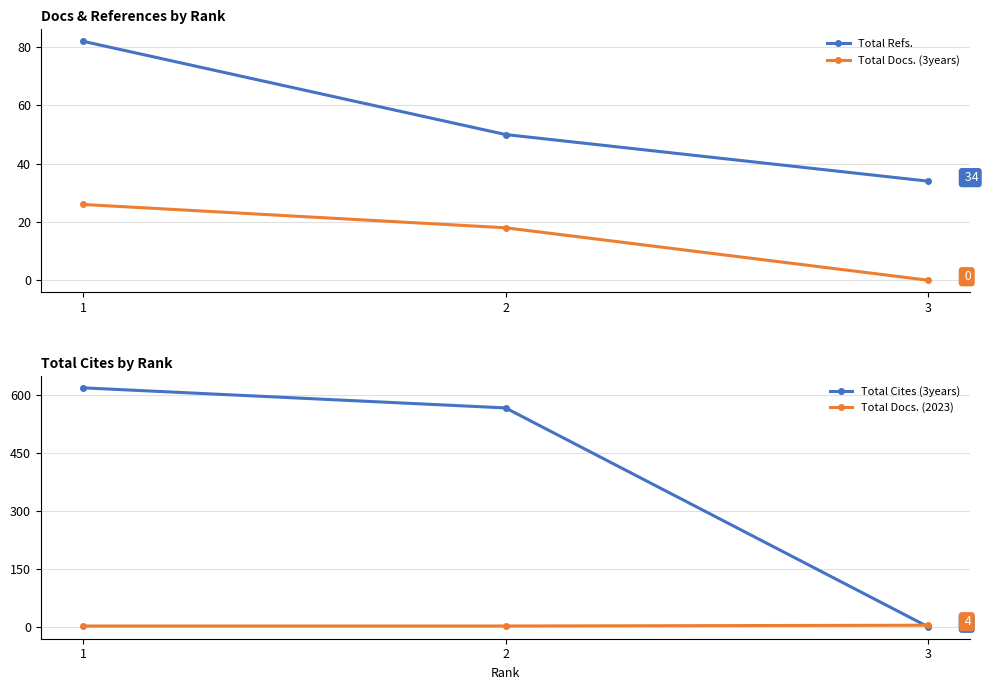

What is the approximate value of Total Refs. at 1, to the nearest 10?

80